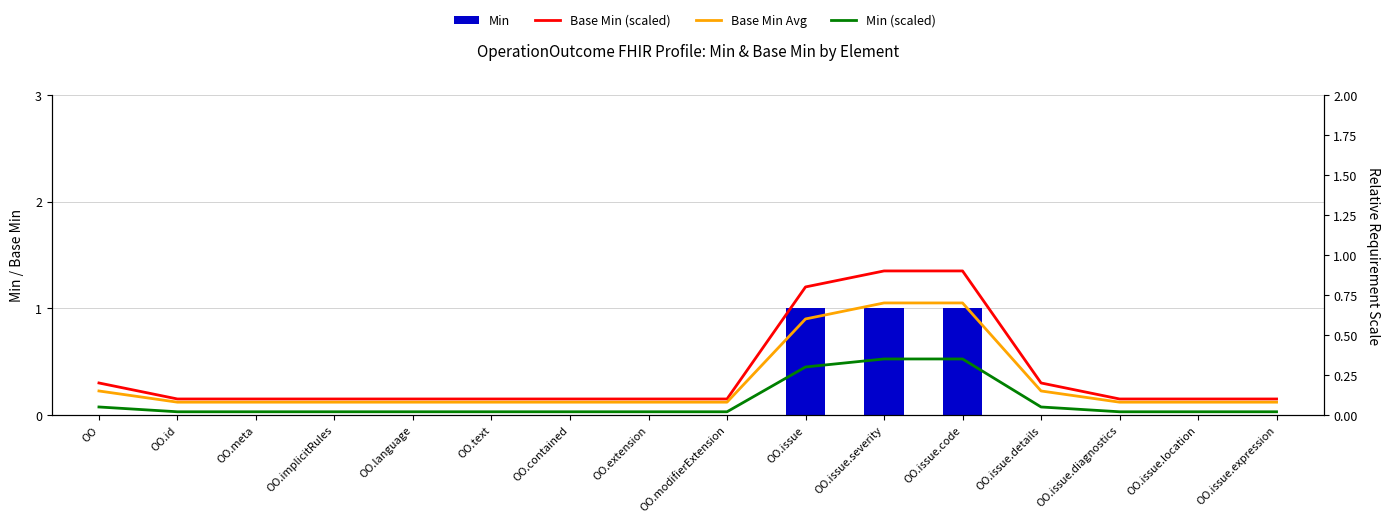

At how many categories does at least one series exceed 0?

16